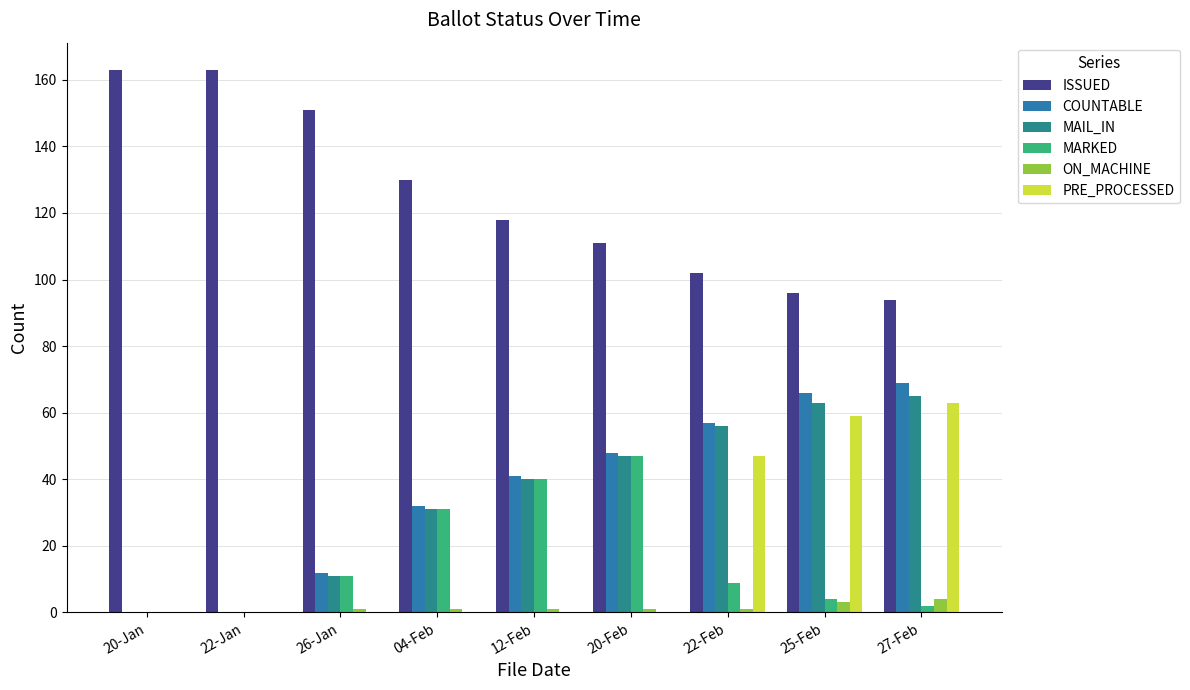

What is the average value of the ON_MACHINE series?

1